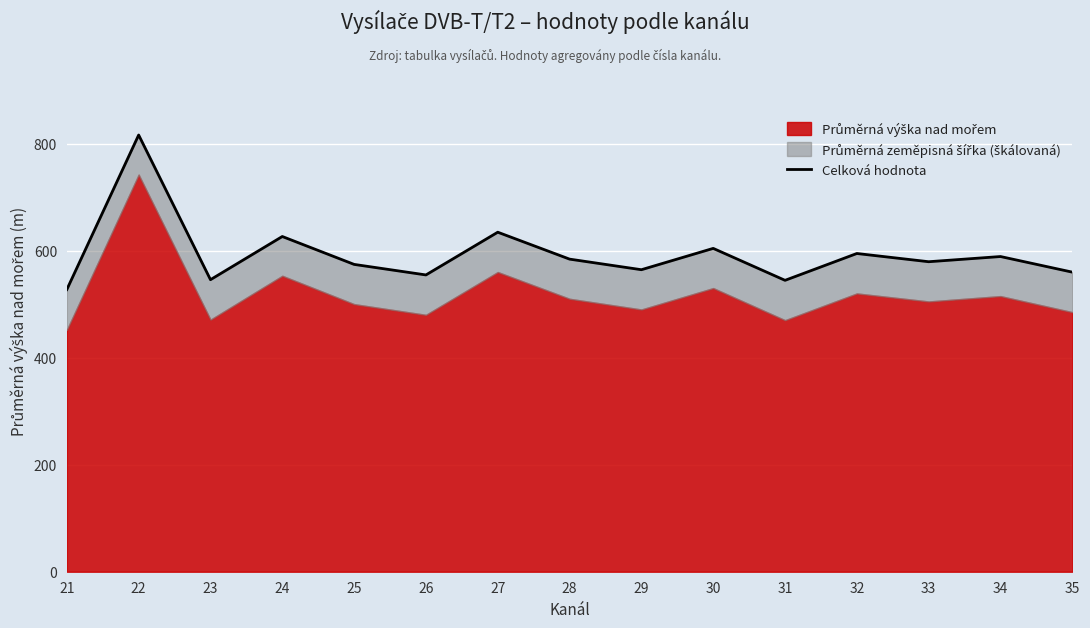

Approximately how many times larger is the value at 24 compared to 28?

1.1